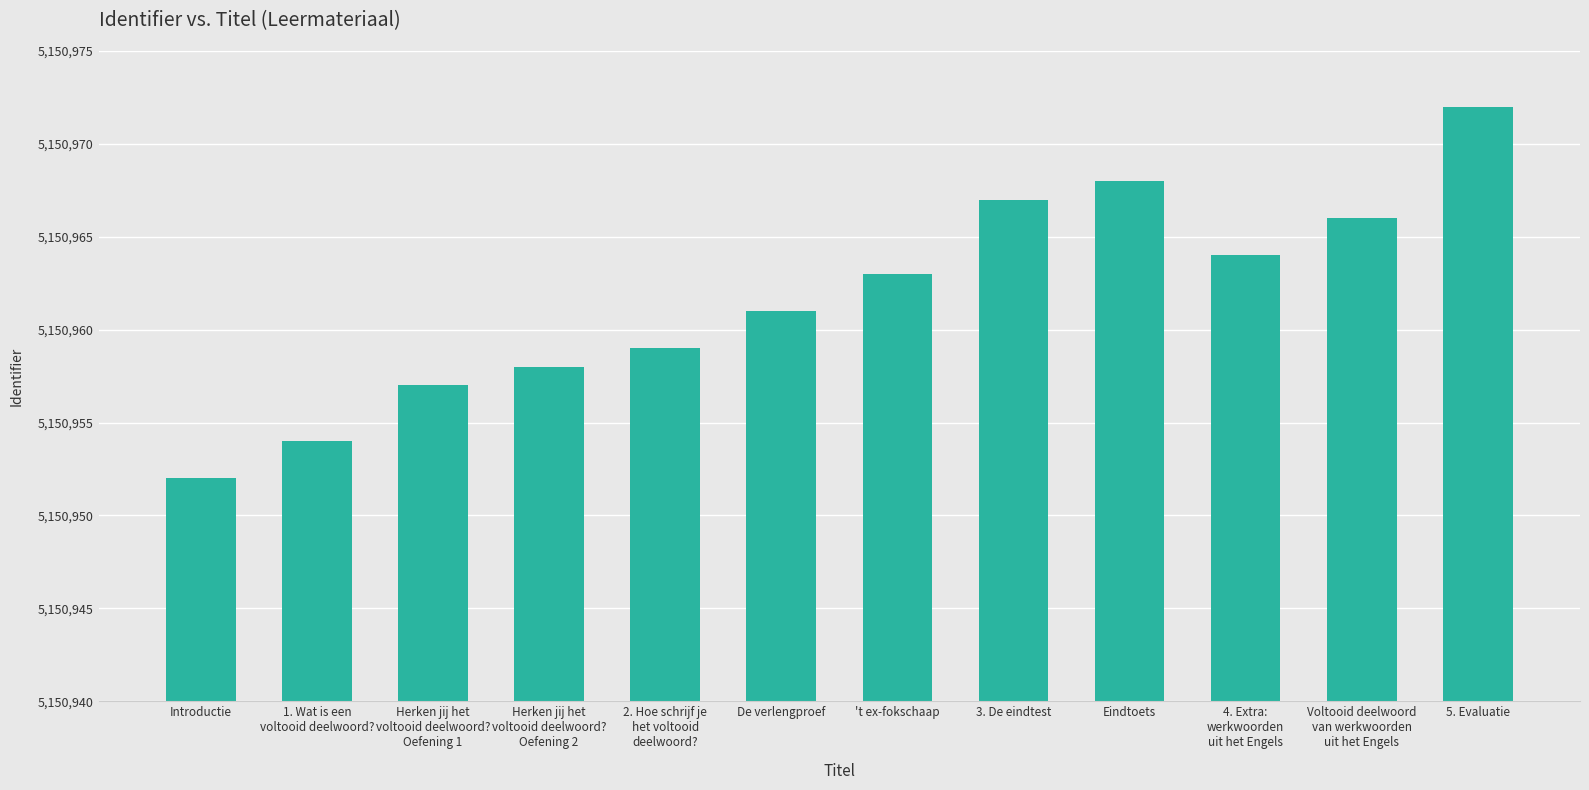

What is the sum of all values?

61811541